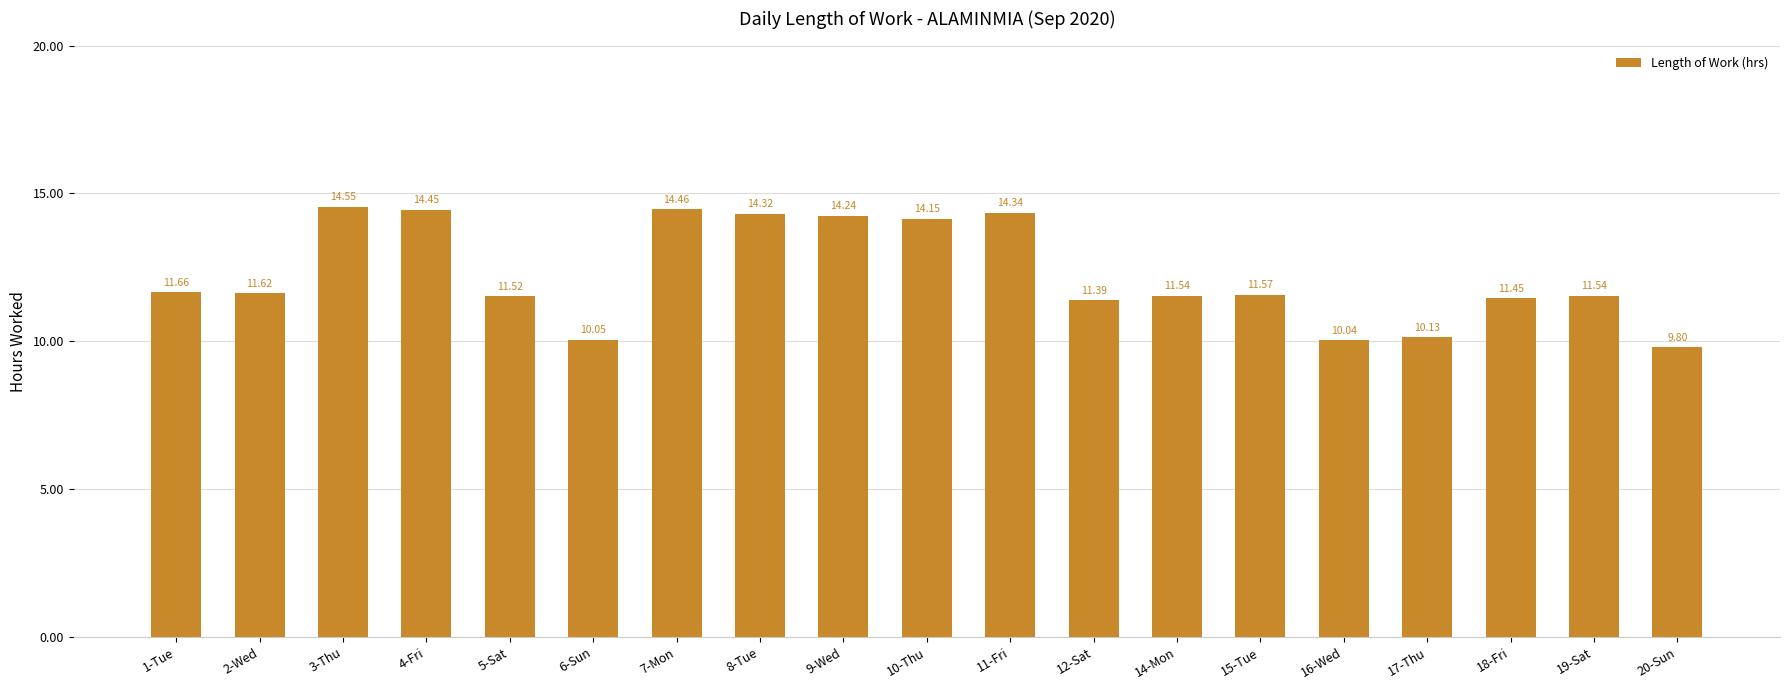

At which label is the value closest to 12?

1-Tue